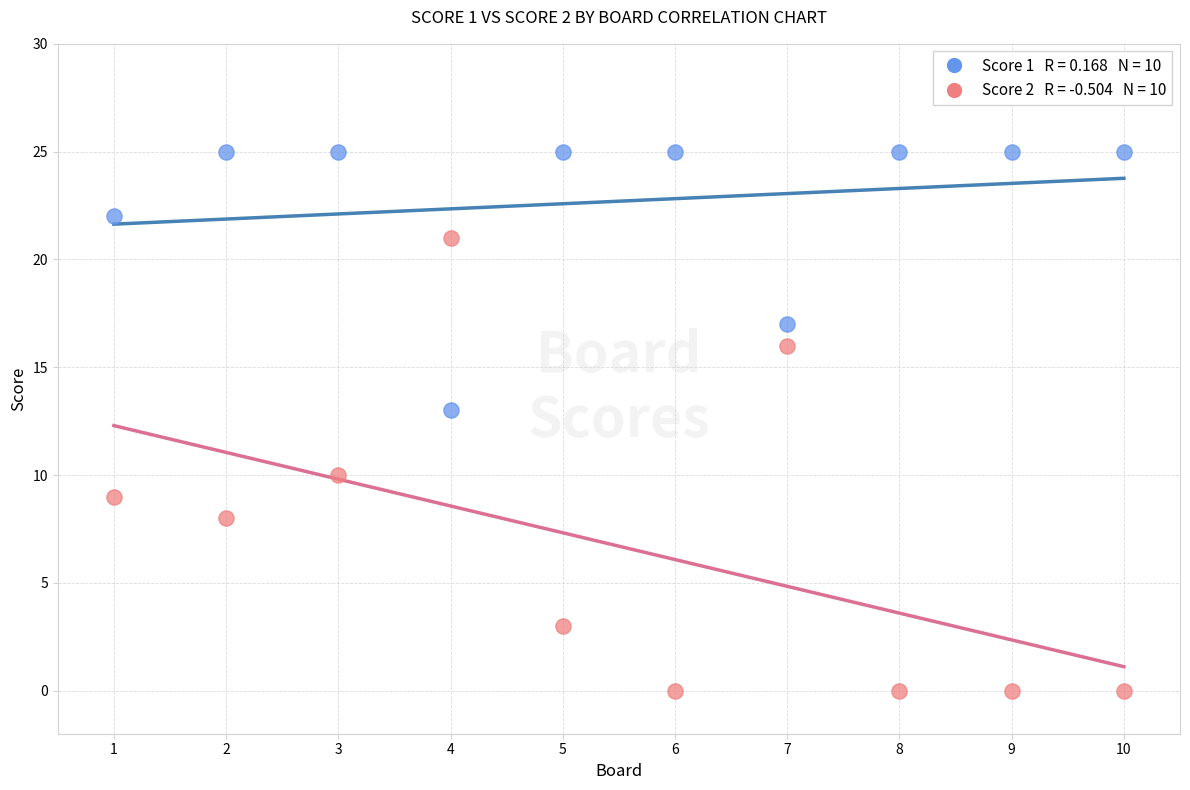

Across all series, what Y value is closest to 12?

13